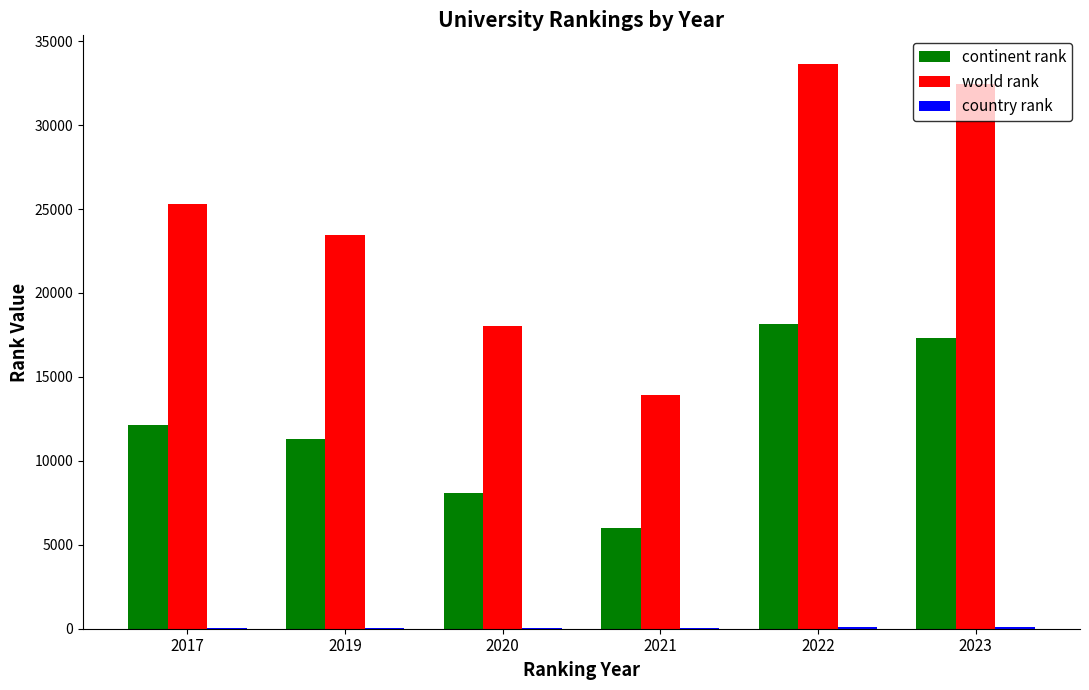

True or false: continent rank has a value of 4670 at 2022.

False